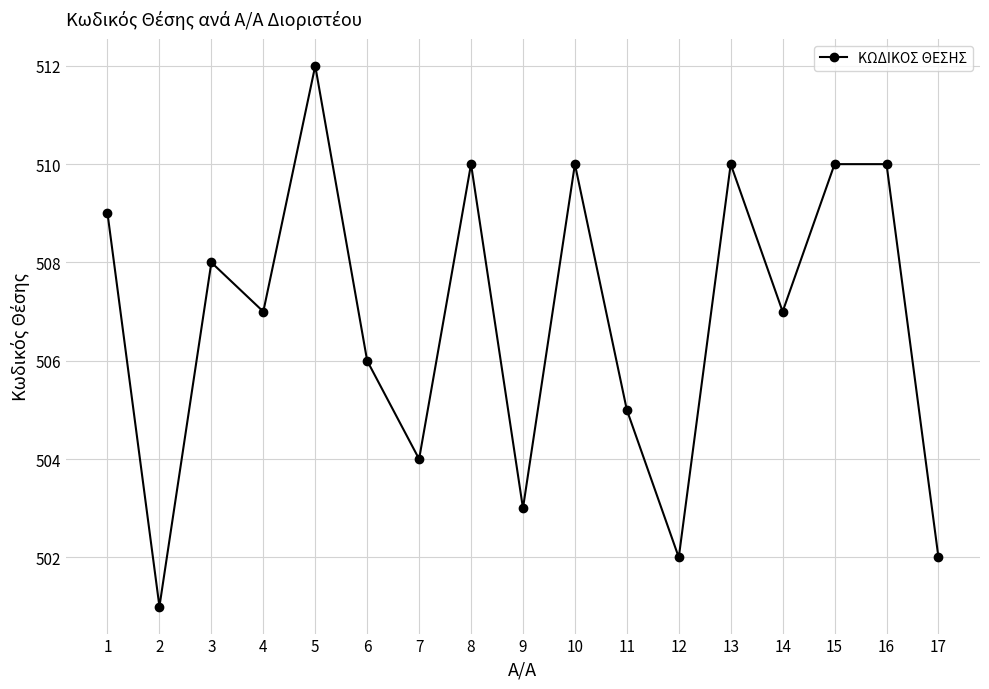

At which category does the data reach its first local valley?

2